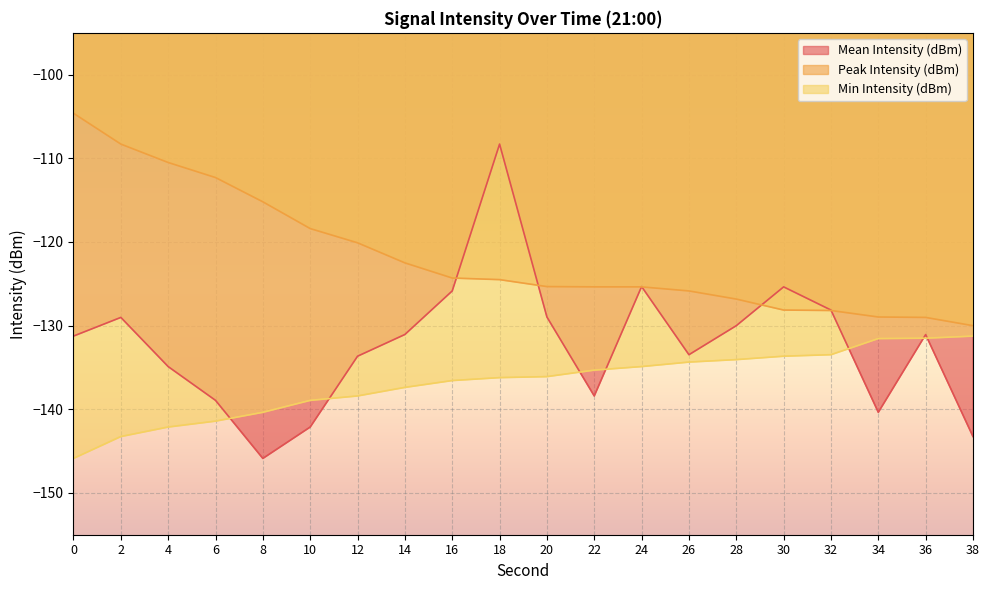

How many values in the Peak Intensity (dBm) series are below -124?

12